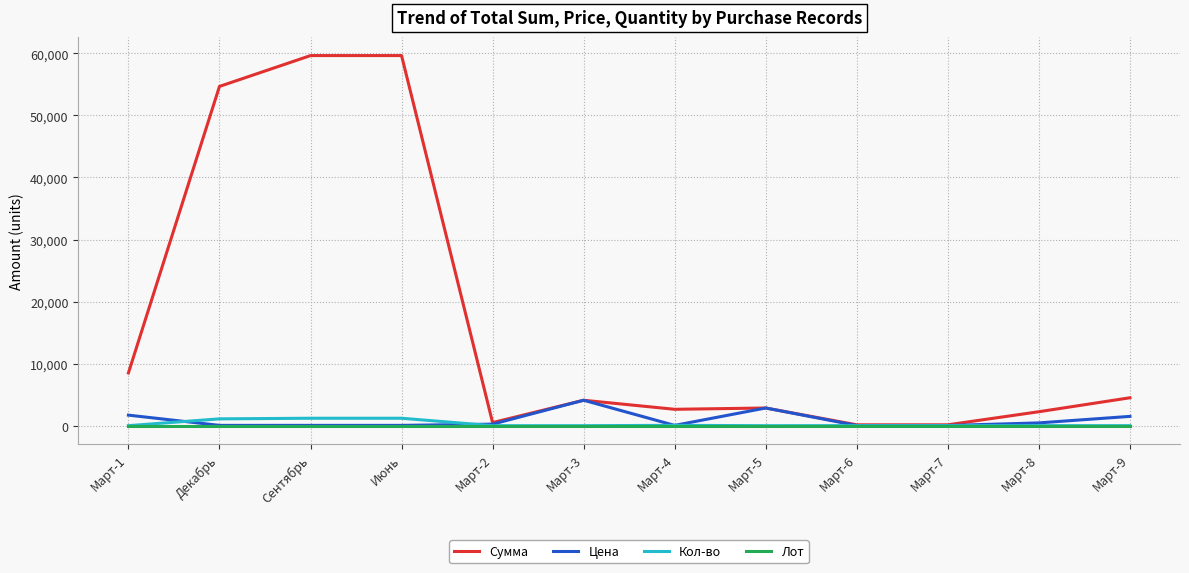

The value of Сумма at Март-6 is 140.0. True or false?

True